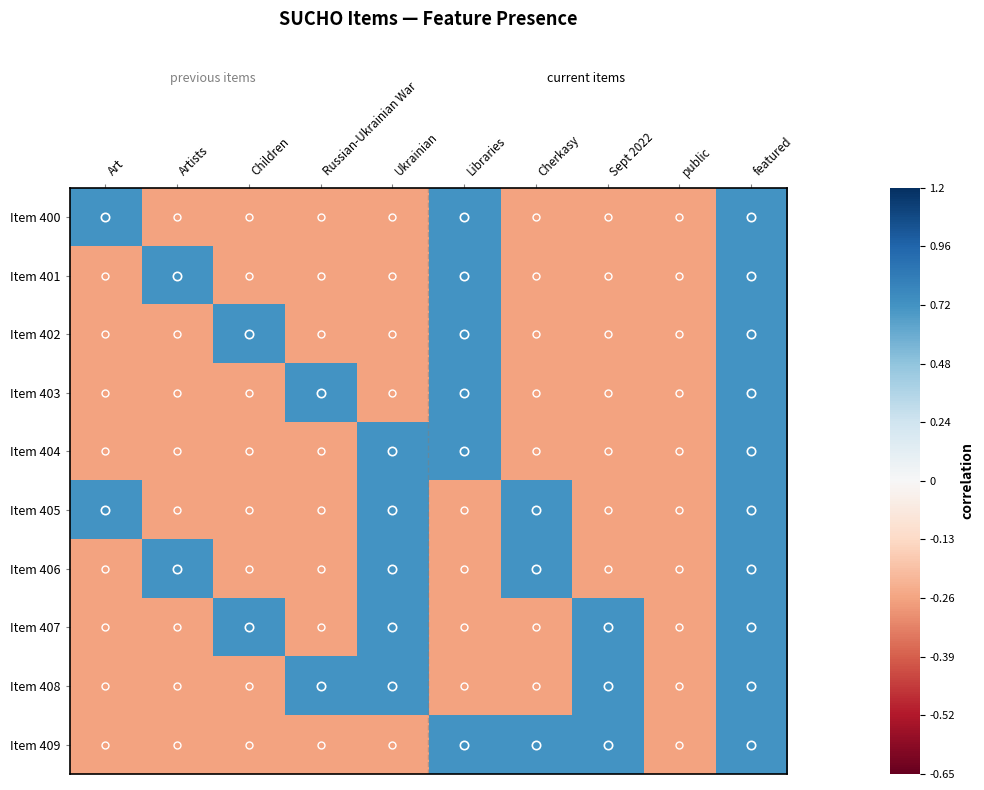

Which series has the widest spread of values?

Item 400